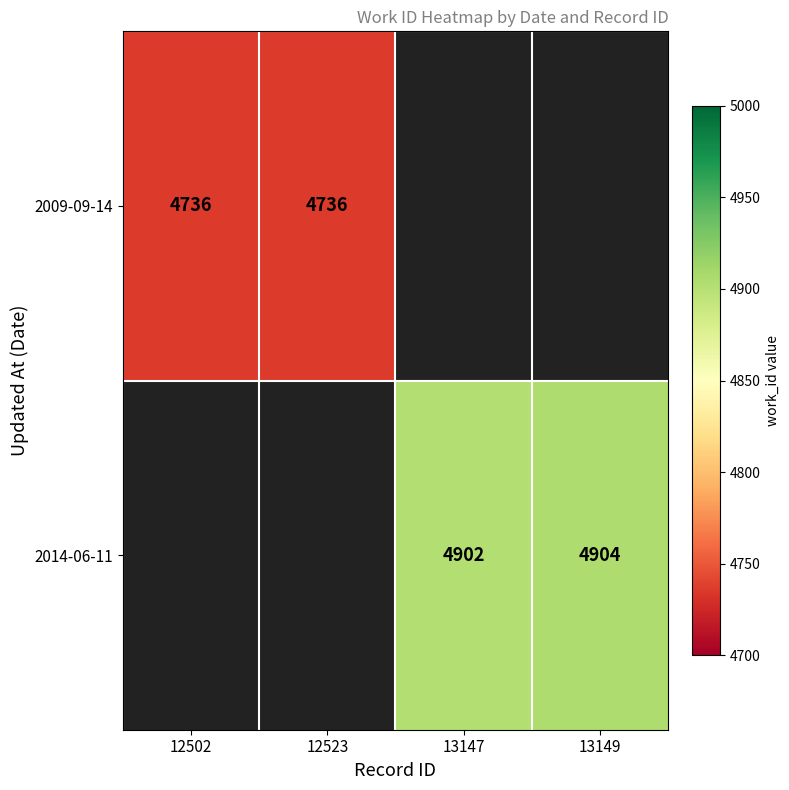

Is the value of 2009-09-14 at 12523 greater than the value of 2014-06-11 at 13149?

No